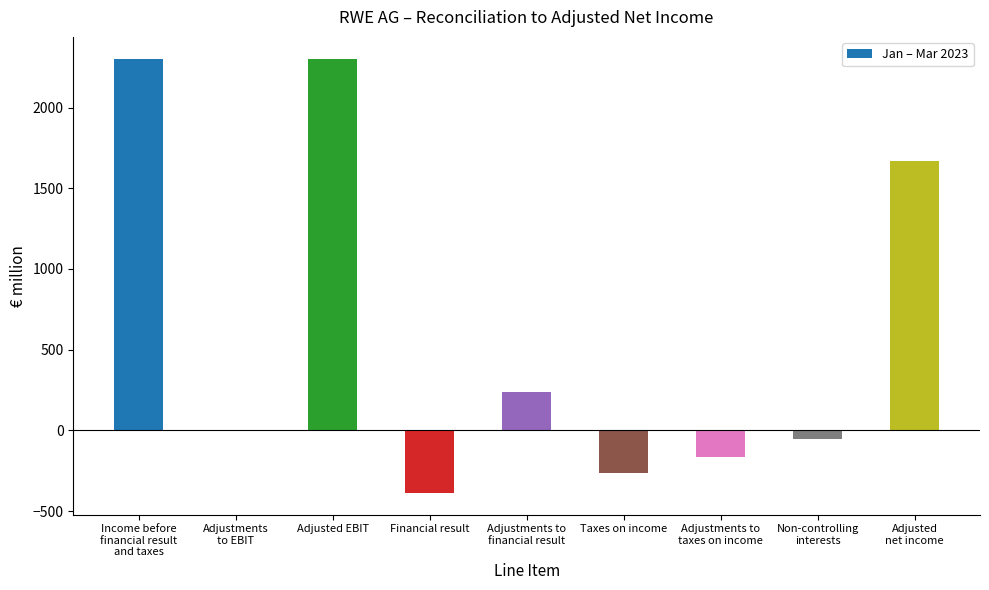

Between Adjusted EBIT and Taxes on income, which is larger?

Adjusted EBIT